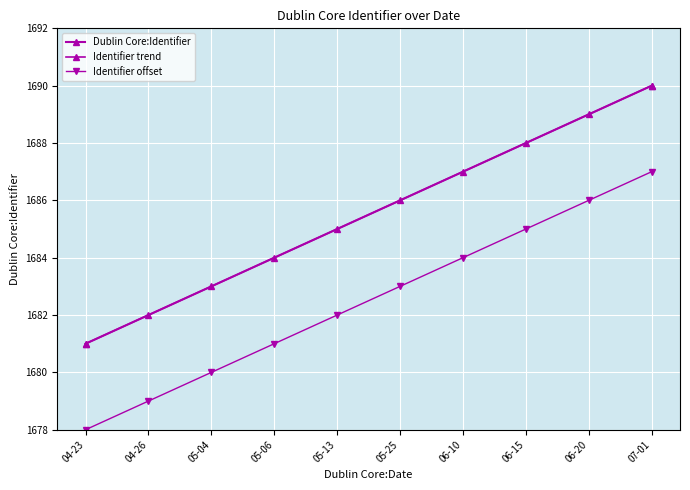

True or false: the data has more than 1 interior local peaks.

False